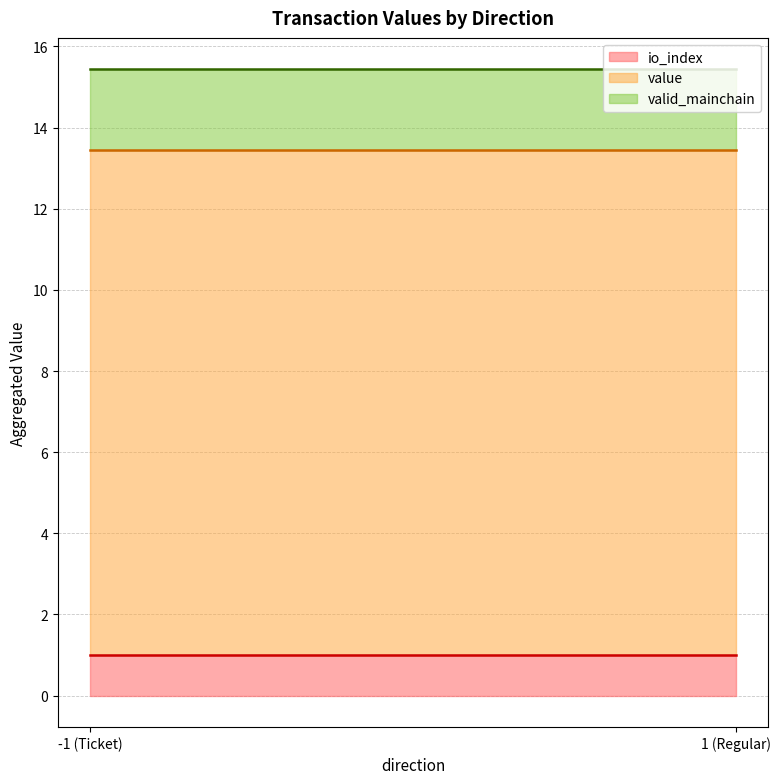

Rank the series at -1 from highest to lowest value.

valid_mainchain, value, io_index